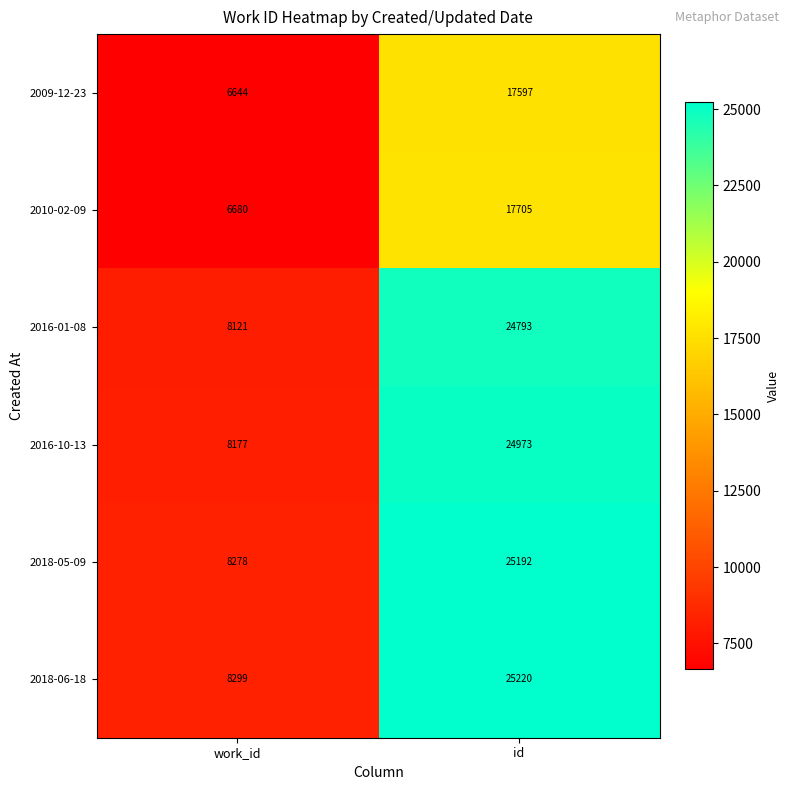

What is the difference between the highest and lowest values at work_id?

1655